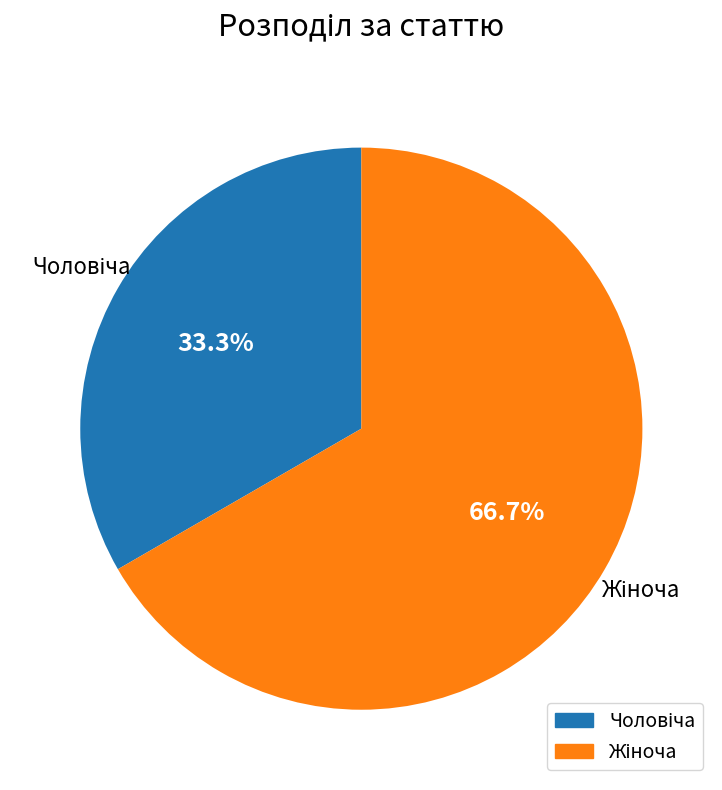

How many slices are in this pie chart?

2